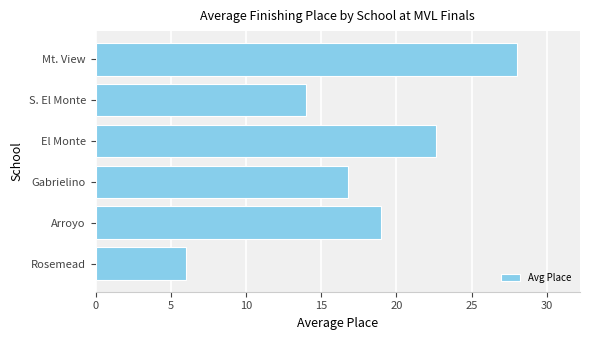

Does the chart contain any negative values?

No